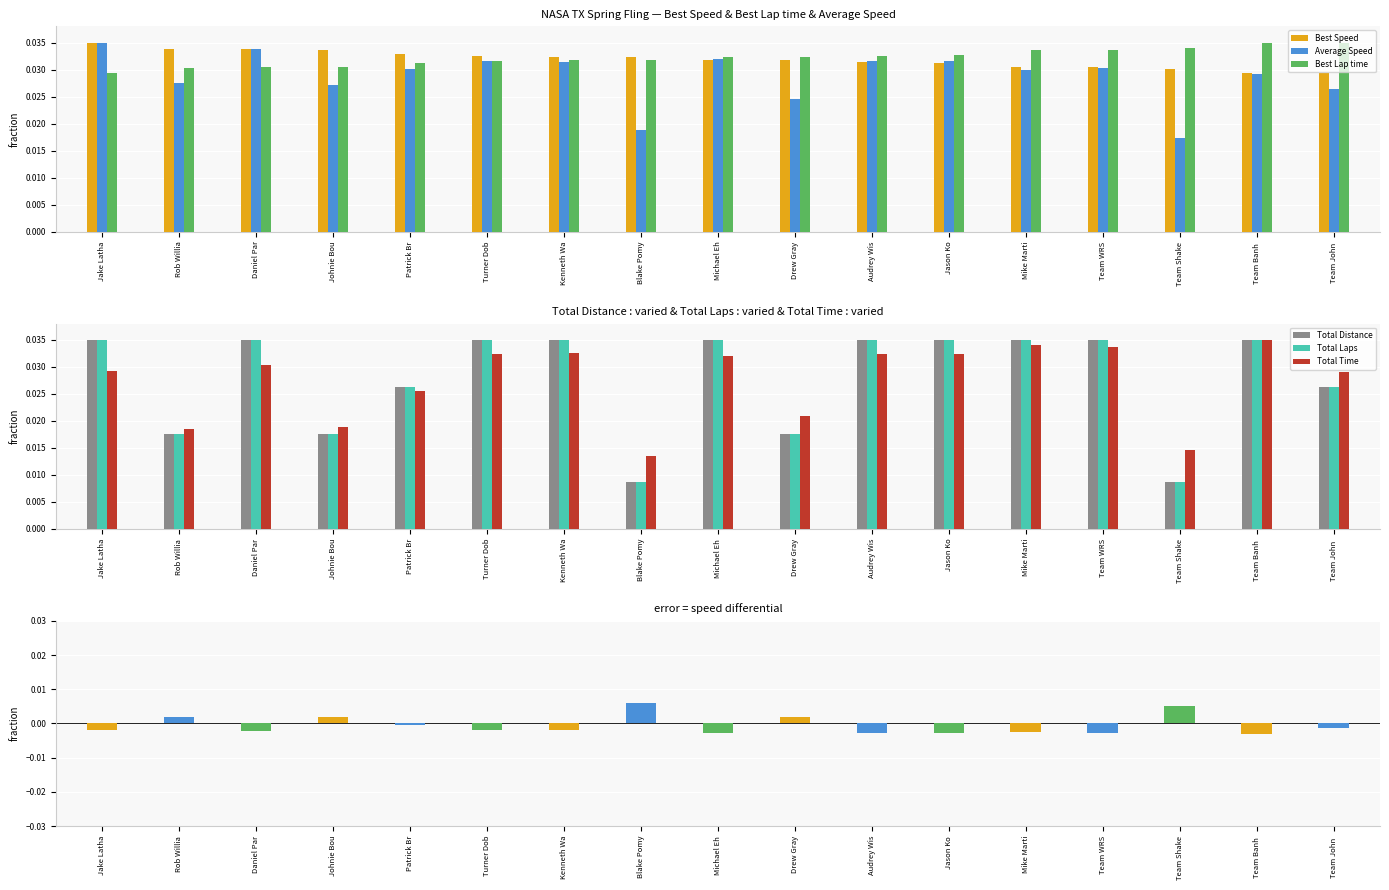

What are all the series names shown in the legend?

Best Speed, Average Speed, Best Lap time, Total Distance, Total Laps, Total Time